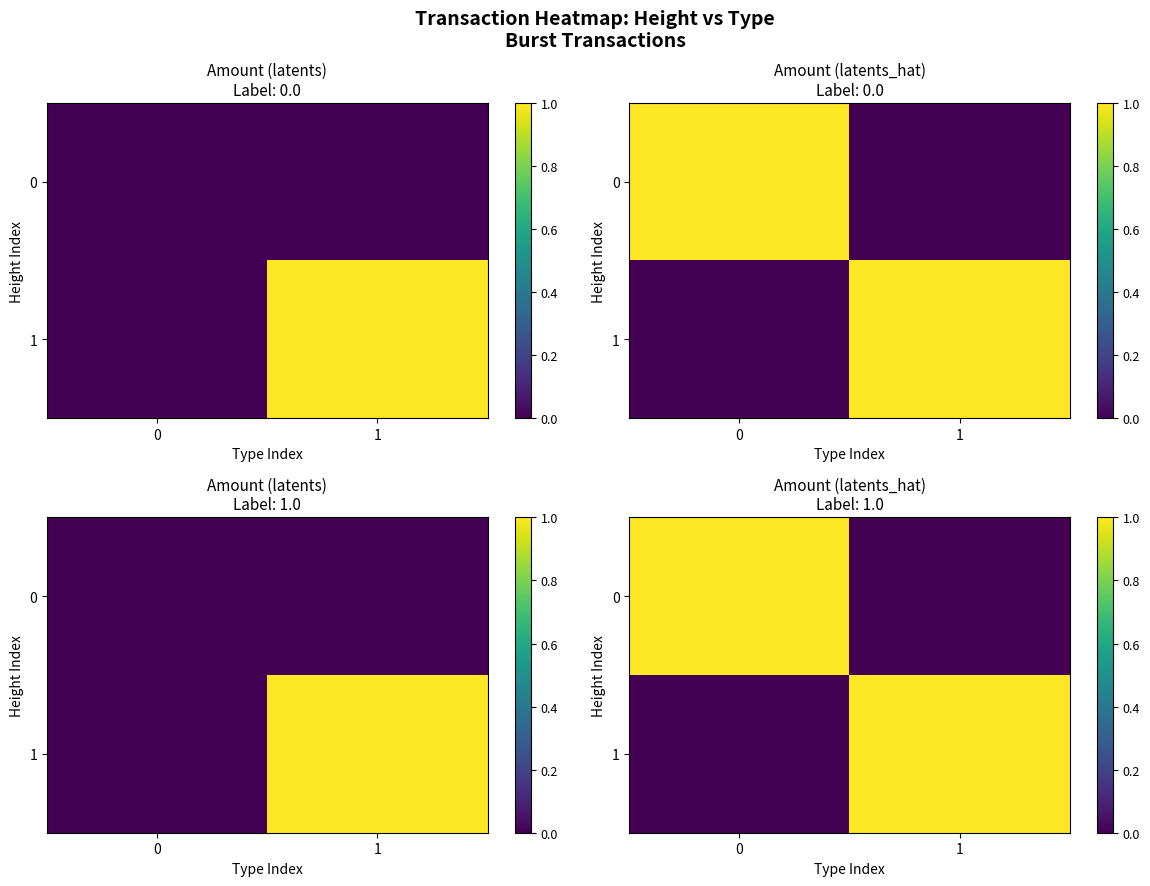

How many values in 1 are above zero?

1